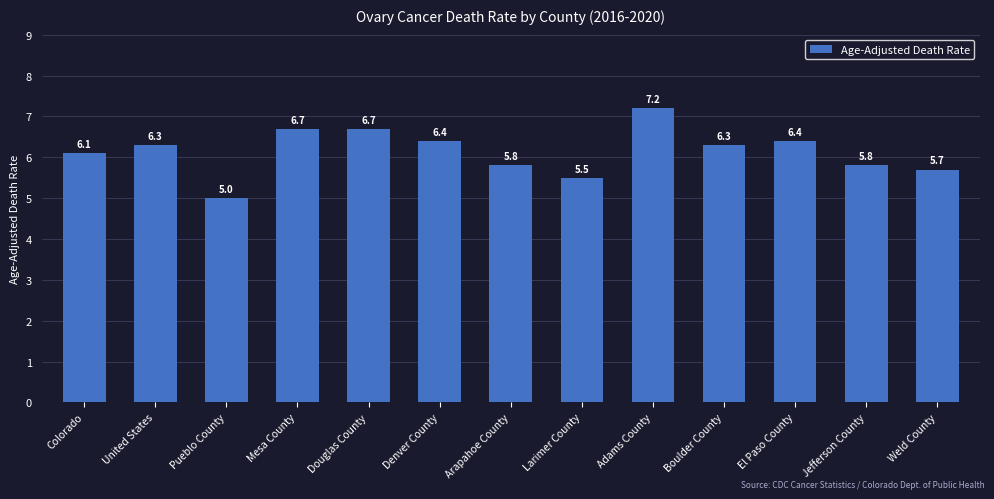

The chart shows a value of 6.3 at United States. True or false?

True